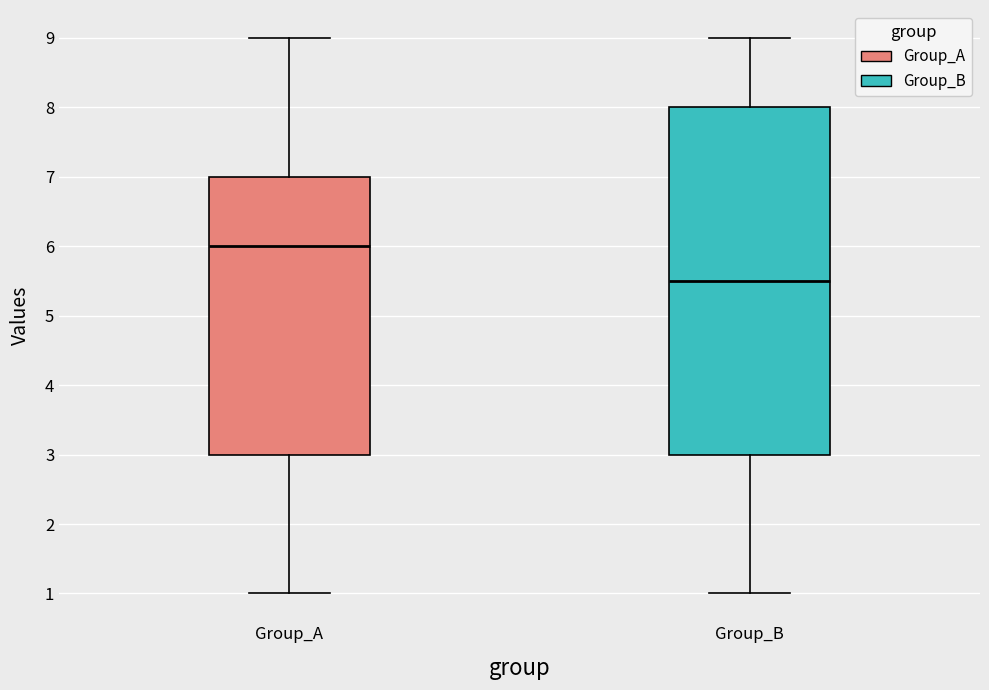

Which box's median line is the highest?

Group_A